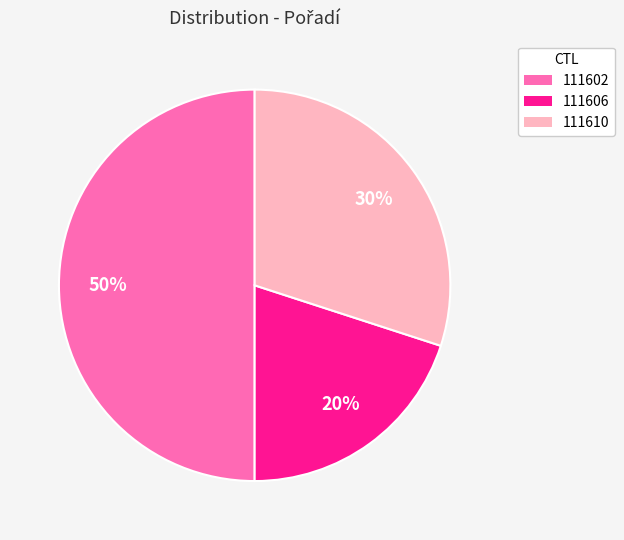

To the nearest percent, what is the average slice percentage?

33%